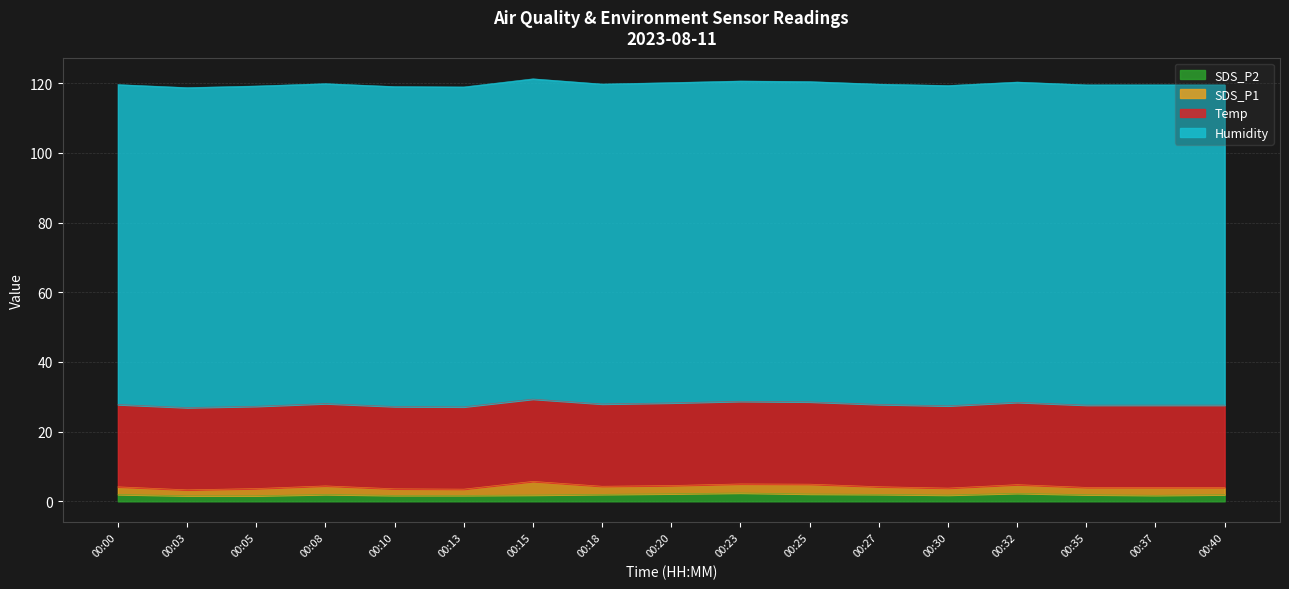

True or false: Humidity and SDS_P1 cross at least once.

False